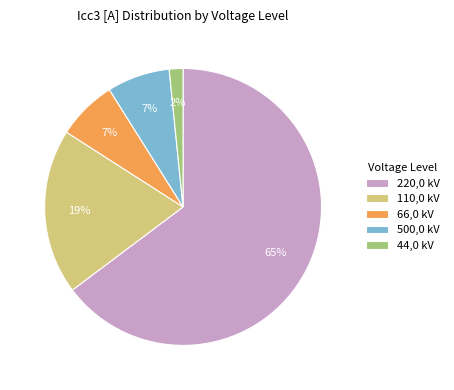

Between 66,0 kV and 220,0 kV, which is larger?

220,0 kV